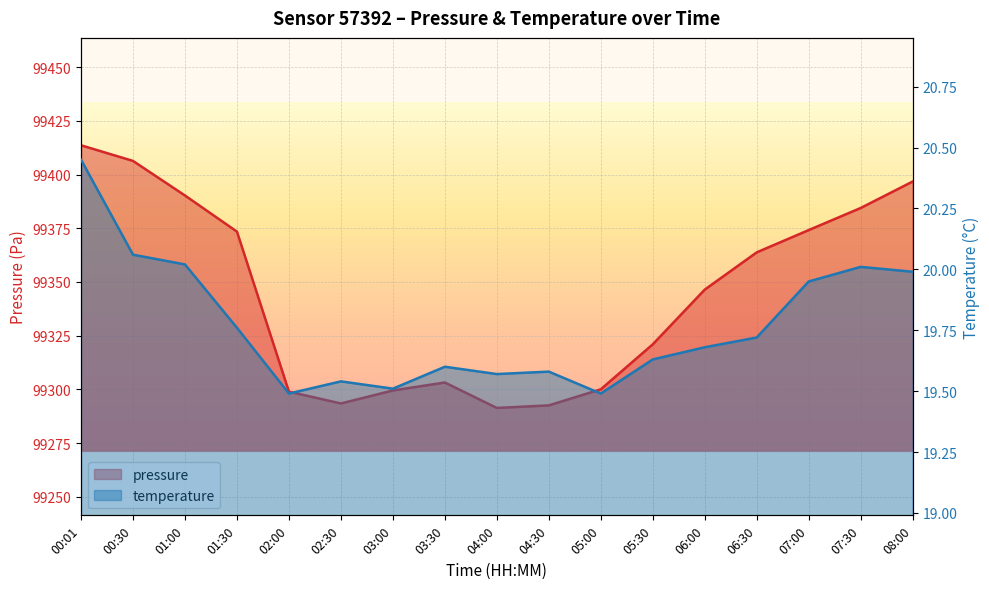

Which category has the highest value in the temperature series?

00:01